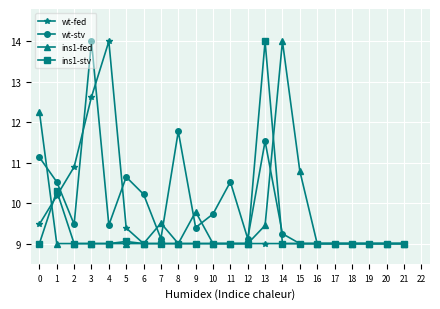

Reading left to right, transcribe all the data shown in this chart.

wt-fed: 9.5	10.2	10.9	12.6	14.0	9.4	9.0	9.0	9.0	9.0	9.0	9.0	9.0	9.0	9.0	9.0	9.0	9.0	9.0	9.0	9.0	9.0
wt-stv: 11.1	10.5	9.5	14.0	9.5	10.6	10.2	9.1	11.8	9.4	9.7	10.5	9.1	11.5	9.2	9.0	9.0	9.0	9.0	9.0	9.0	9.0
ins1-fed: 12.3	9.0	9.0	9.0	9.0	9.0	9.0	9.5	9.0	9.8	9.0	9.0	9.0	9.4	14.0	10.8	9.0	9.0	9.0	9.0	9.0	9.0
ins1-stv: 9.0	10.3	9.0	9.0	9.0	9.1	9.0	9.0	9.0	9.0	9.0	9.0	9.0	14.0	9.0	9.0	9.0	9.0	9.0	9.0	9.0	9.0